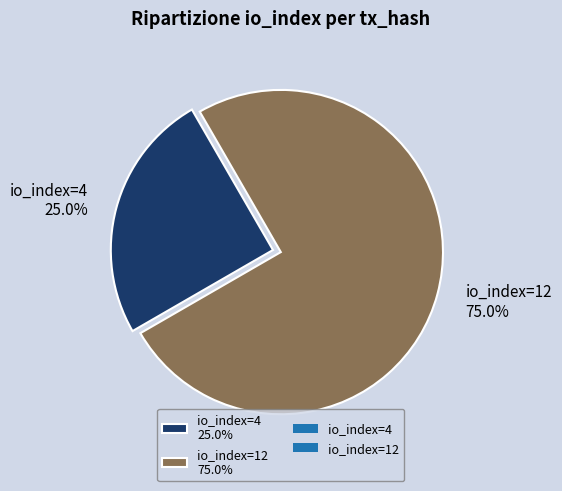

Is the sum of io_index=4 and io_index=12 greater than half?

Yes